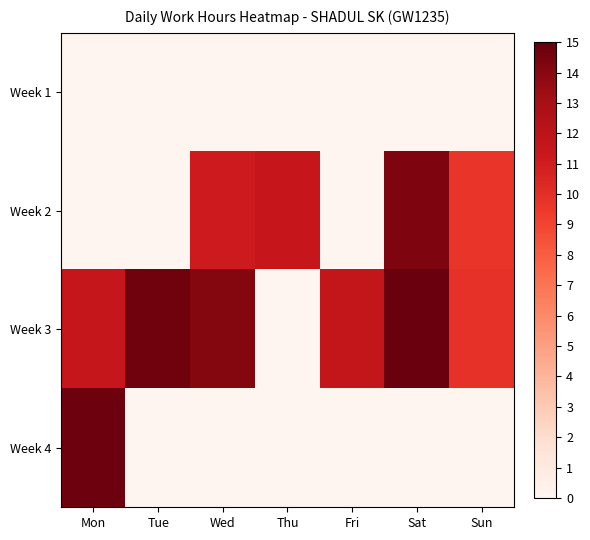

How many data points does each series have?

7